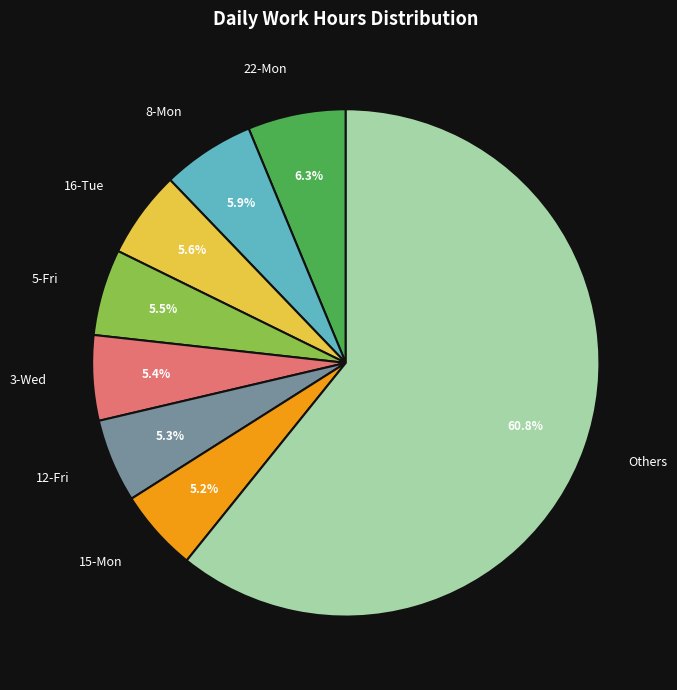

Which category has the biggest portion of the pie?

Others